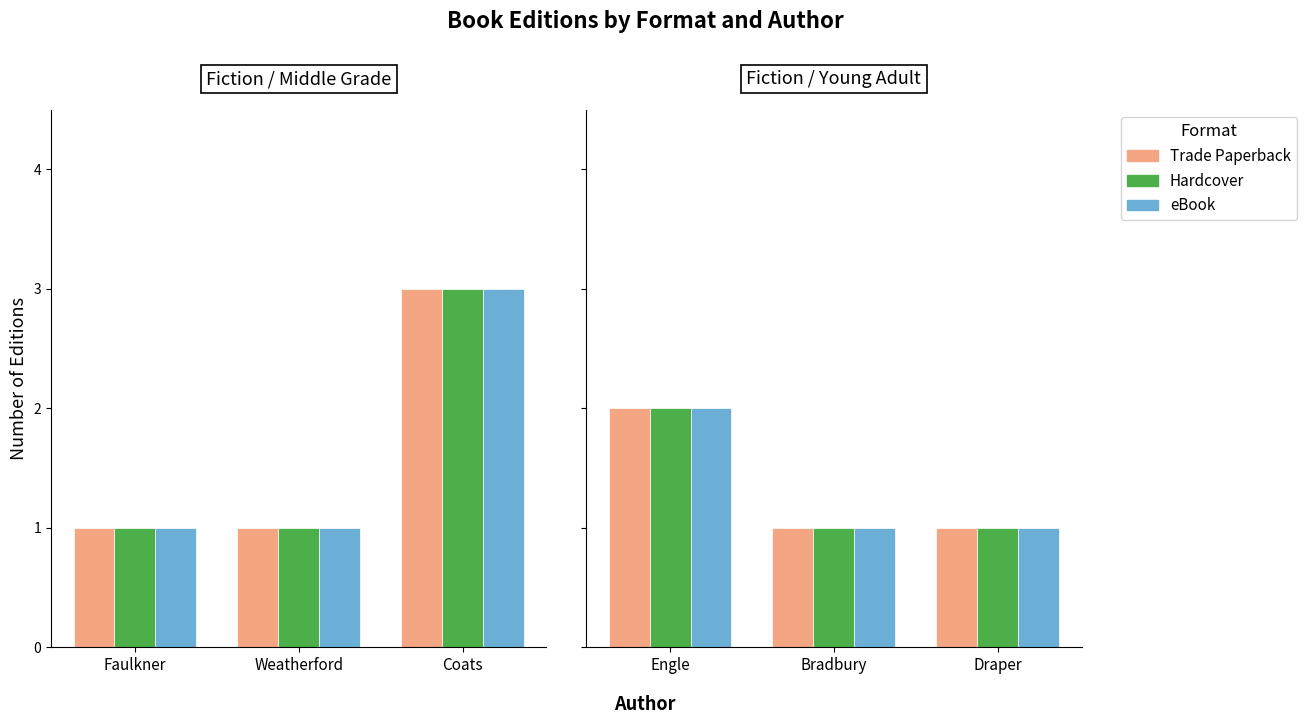

The value of Trade Paperback at Engle is 1. True or false?

False